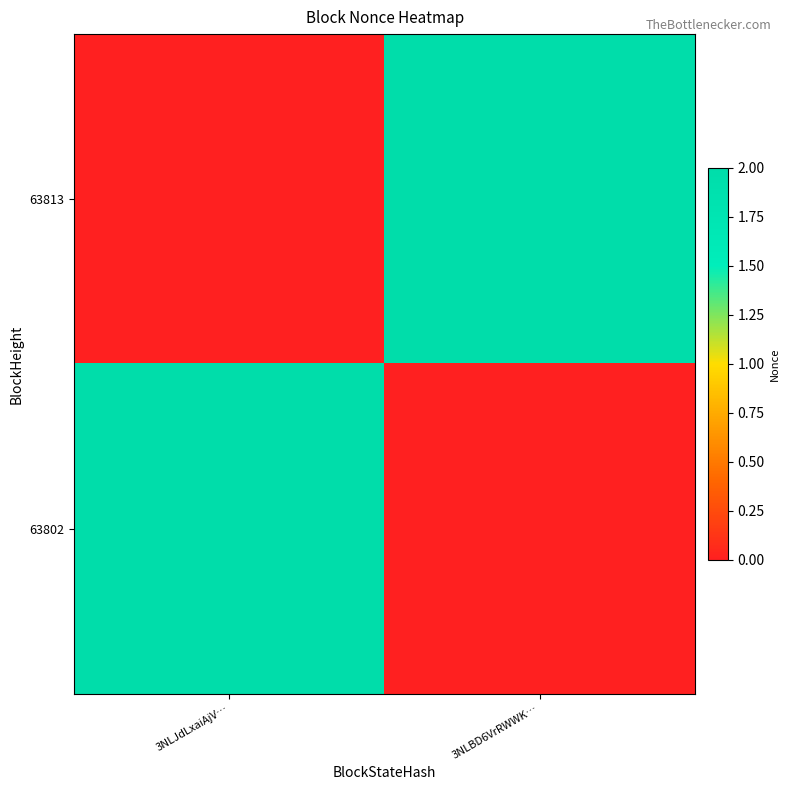

Reading right to left, transcribe all the data shown in this chart.

63813: 3NLBD6VrRWWK…=2	3NLJdLxaiAjV…=0
63802: 3NLBD6VrRWWK…=0	3NLJdLxaiAjV…=2